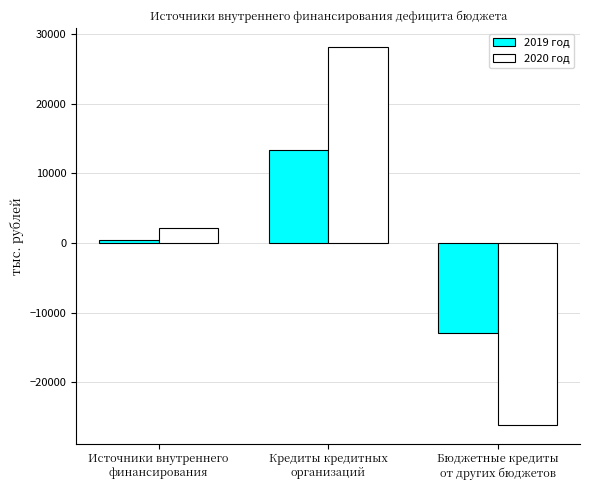

Reading left to right, extract all data points from this chart.

2019 год: 475.5	13418.4	-12942.9
2020 год: 2105.0	28167.5	-26062.5